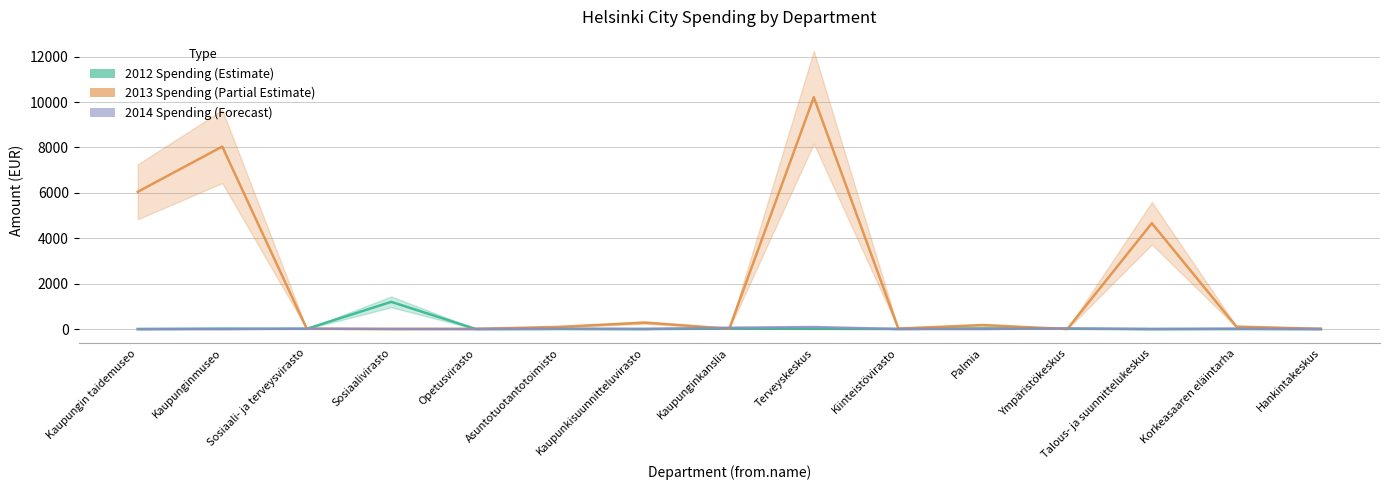

Reading left to right, transcribe all the data shown in this chart.

2012 Spending (Estimate): Kaupungin taidemuseo=0.1	Kaupunginmuseo=22.0	Sosiaali- ja terveysvirasto=12.0	Sosiaalivirasto=1200.0	Opetusvirasto=4.1	Asuntotuotantotoimisto=6.5	Kaupunkisuunnitteluvirasto=5.2	Kaupunginkanslia=19.8	Terveyskeskus=12.2	Kiinteistövirasto=7.4	Palmia=32.0	Ympäristökeskus=15.0	Talous- ja suunnittelukeskus=0.8	Korkeasaaren eläintarha=4.9	Hankintakeskus=6.0
2013 Spending (Partial Estimate): Kaupungin taidemuseo=6047.5	Kaupunginmuseo=8040.5	Sosiaali- ja terveysvirasto=14.0	Sosiaalivirasto=5.0	Opetusvirasto=10.0	Asuntotuotantotoimisto=100.0	Kaupunkisuunnitteluvirasto=285.2	Kaupunginkanslia=20.0	Terveyskeskus=10215.9	Kiinteistövirasto=24.4	Palmia=180.0	Ympäristökeskus=2.6	Talous- ja suunnittelukeskus=4665.0	Korkeasaaren eläintarha=111.2	Hankintakeskus=12.1
2014 Spending (Forecast): Kaupungin taidemuseo=5.0	Kaupunginmuseo=0.0	Sosiaali- ja terveysvirasto=20.0	Sosiaalivirasto=8.1	Opetusvirasto=4.1	Asuntotuotantotoimisto=16.1	Kaupunkisuunnitteluvirasto=5.7	Kaupunginkanslia=60.6	Terveyskeskus=91.0	Kiinteistövirasto=5.0	Palmia=5.0	Ympäristökeskus=32.0	Talous- ja suunnittelukeskus=6.5	Korkeasaaren eläintarha=19.8	Hankintakeskus=0.1